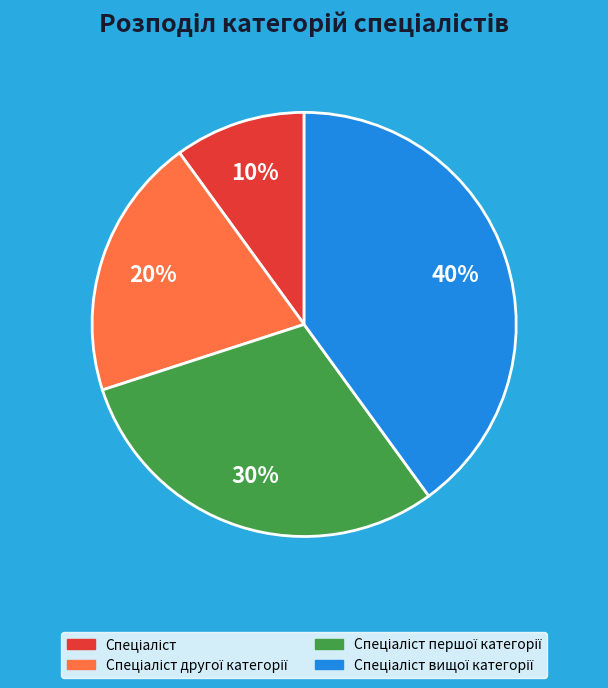

Is there any slice that represents more than half of the pie?

No